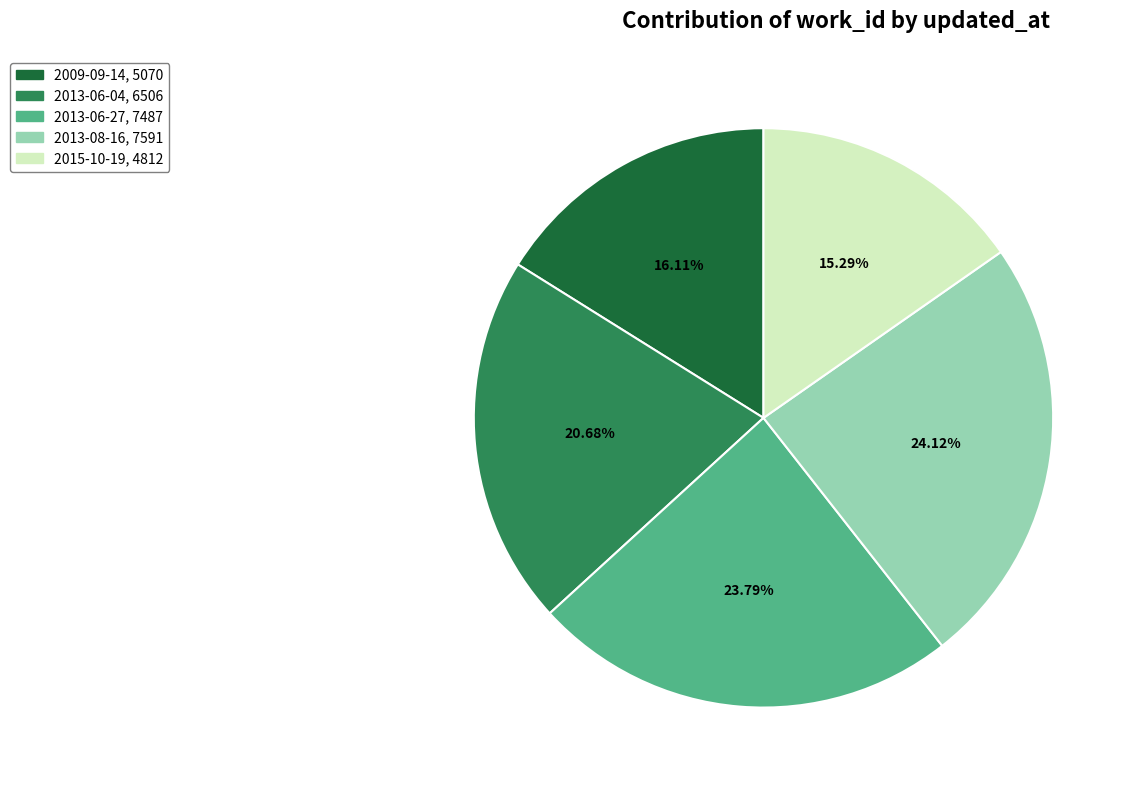

Does any single category account for the majority?

No